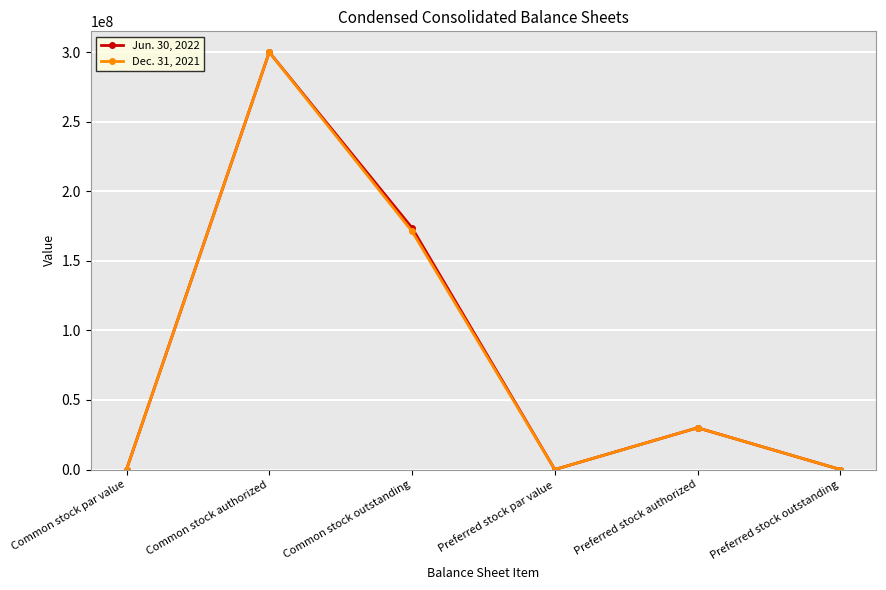

How many interior local peaks does the Dec. 31, 2021 series have?

2